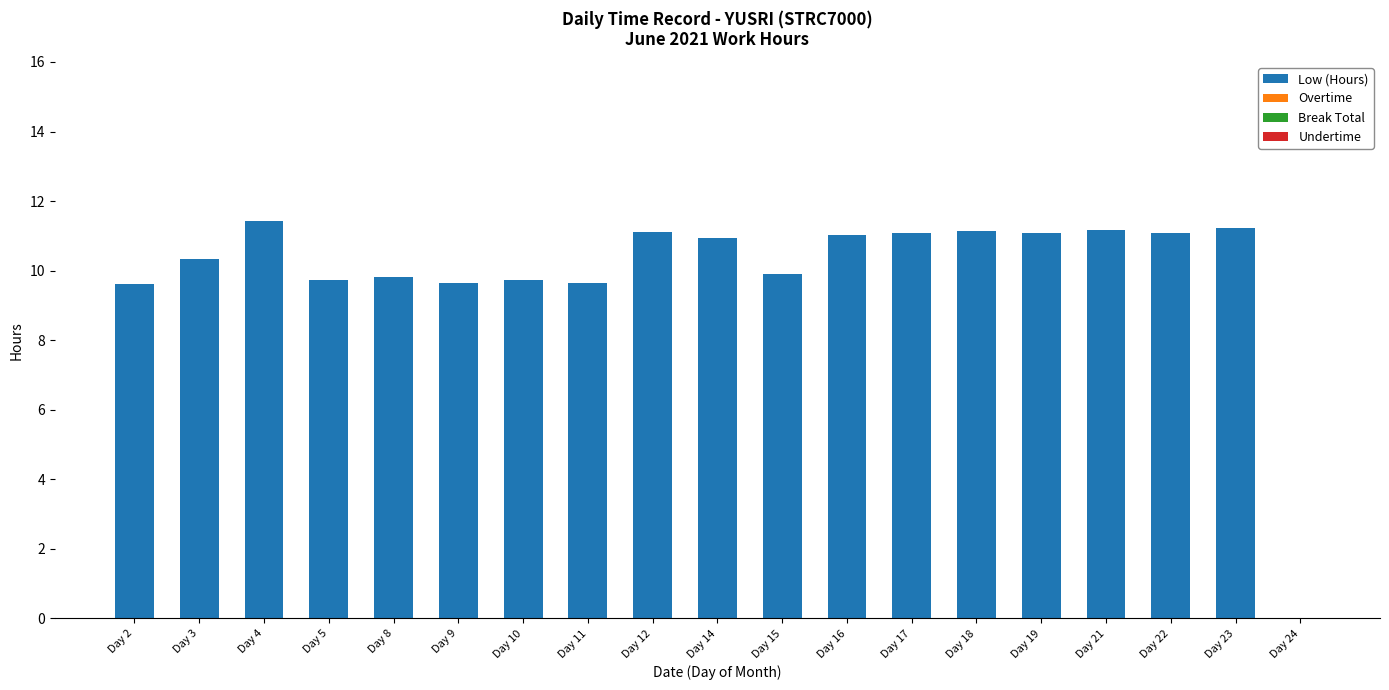

What is the sum of the values at Day 18 and Day 21?

22.3